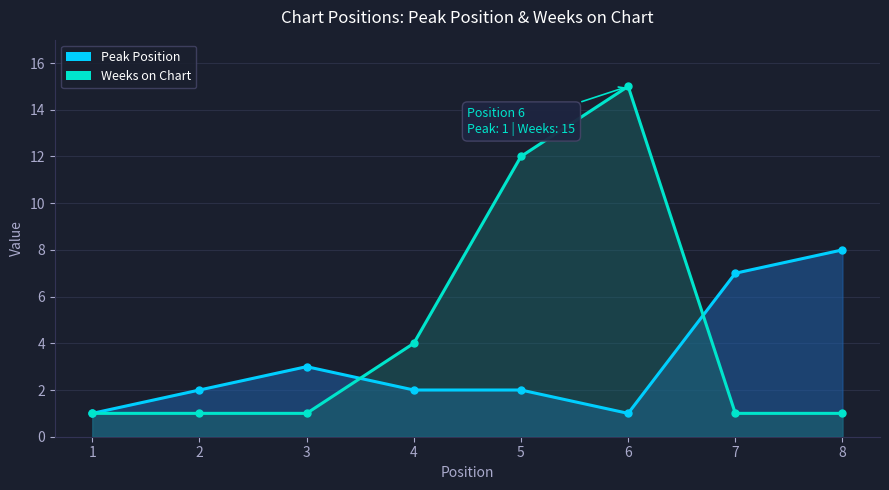

How many data points in Weeks on Chart are above 1?

3